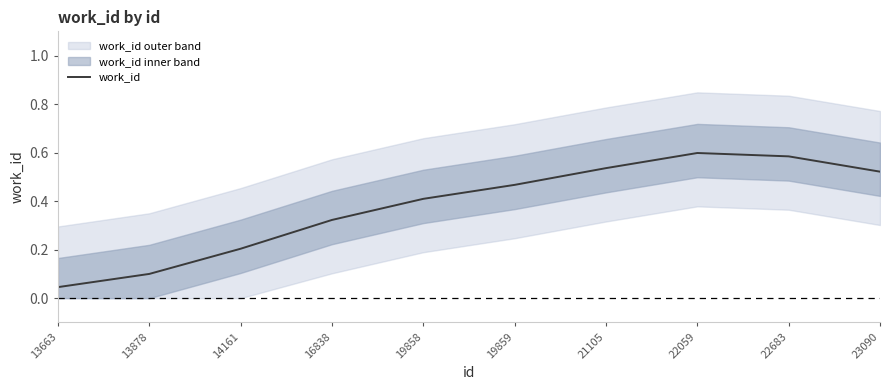

What is the sum of the values at 19859 and 13878?

0.6